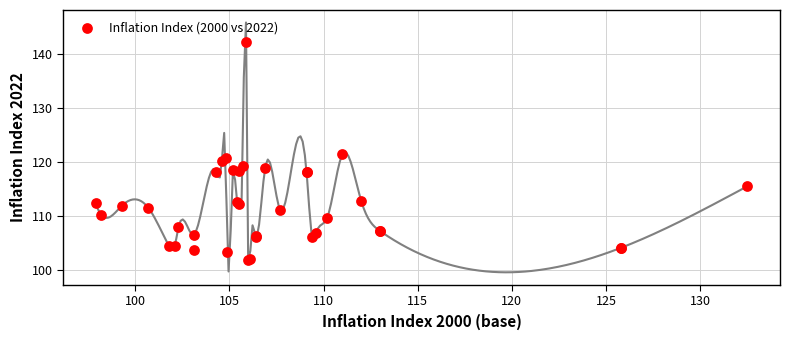

What Y value in the scatter plot is closest to 122?

121.4